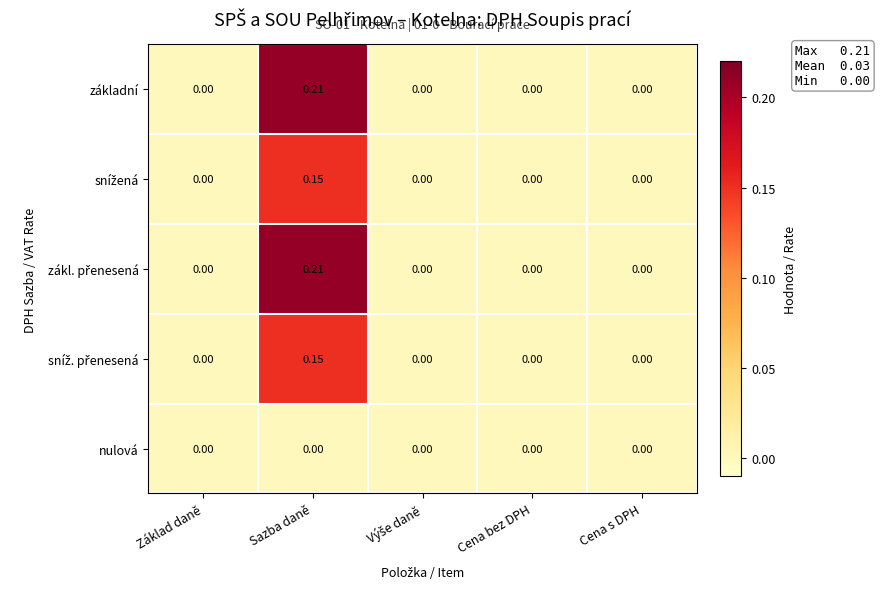

At which category is the sum across all series the highest?

Sazba daně